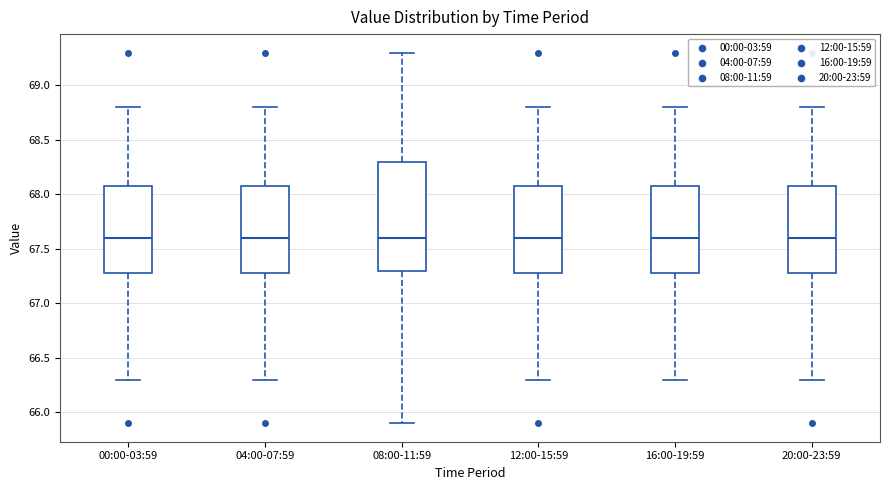

Which box is the tallest, from its lower edge to its upper edge?

08:00-11:59